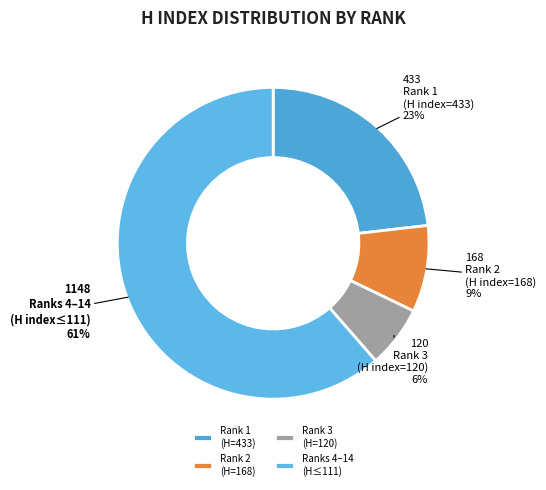

Count the number of slices in the pie.

4